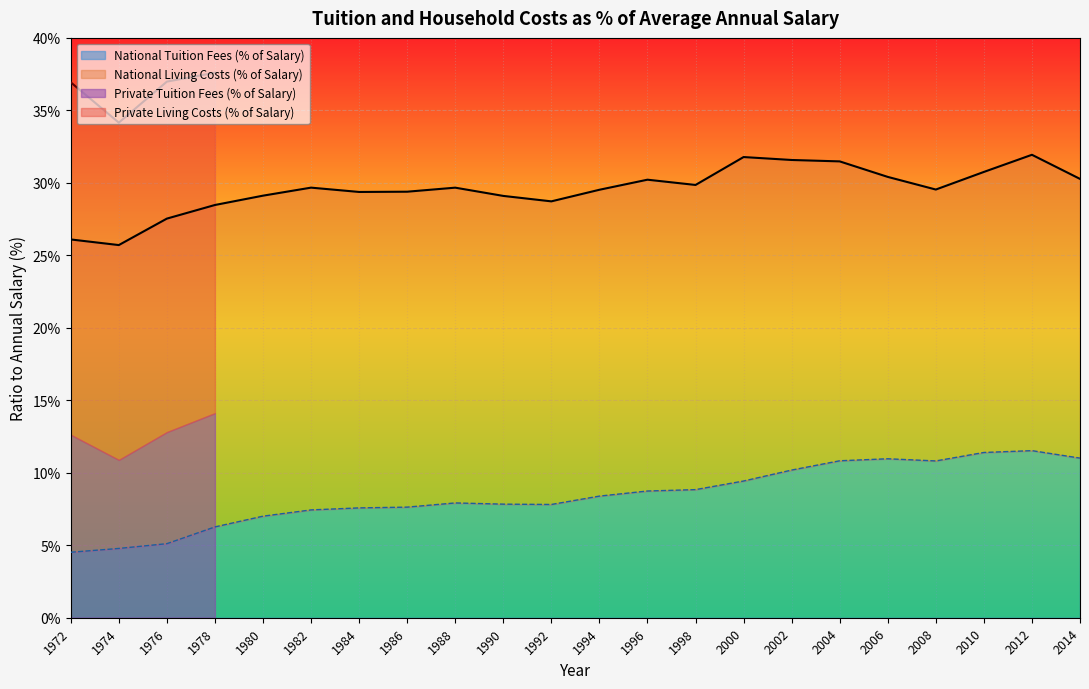

Is the value of National Tuition Fees (% of Salary) at 1996 greater than the value of Private Tuition Fees (% of Salary) at 1990?

Yes